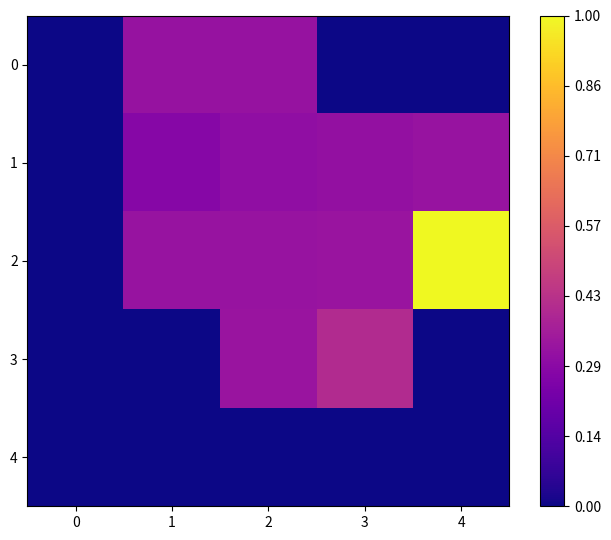

At which category is the sum across all series the highest?

4